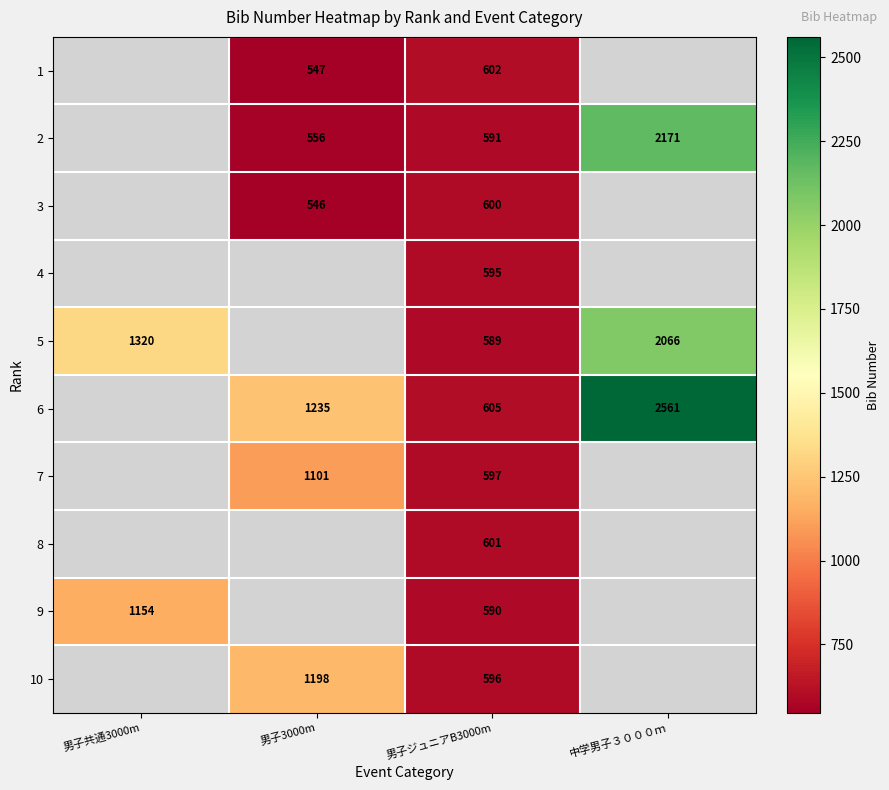

Is the value of 5 at 男子ジュニアB3000m greater than the value of 9 at 男子共通3000m?

No